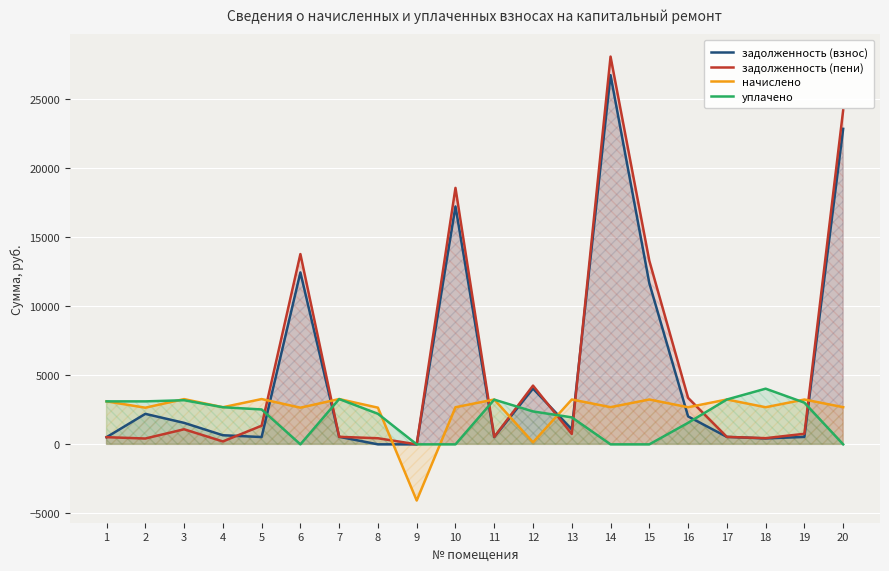

What is the difference between the highest and lowest values at 11?

2721.3